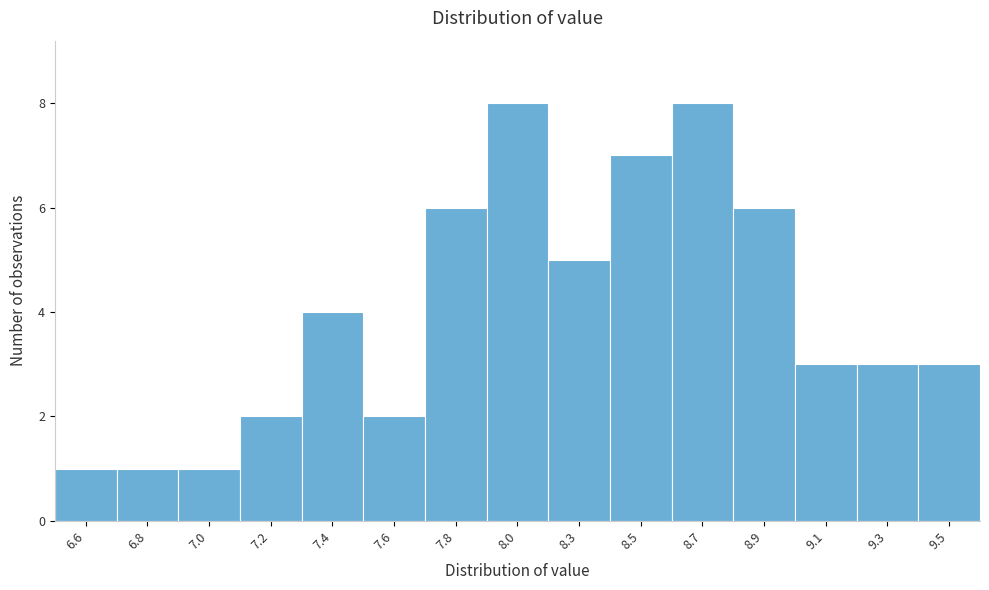

Reading left to right, extract all data points from this chart.

1	1	1	2	4	2	6	8	5	7	8	6	3	3	3